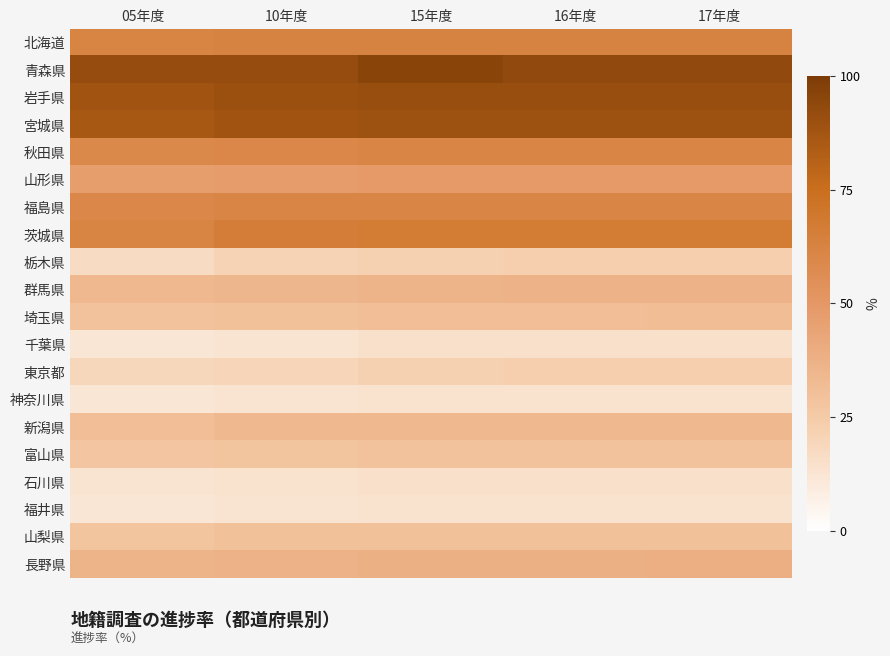

Rank the series by their maximum value, from lowest to highest.

神奈川県, 福井県, 千葉県, 石川県, 栃木県, 東京都, 富山県, 山梨県, 埼玉県, 新潟県, 群馬県, 長野県, 山形県, 秋田県, 福島県, 北海道, 茨城県, 宮城県, 岩手県, 青森県